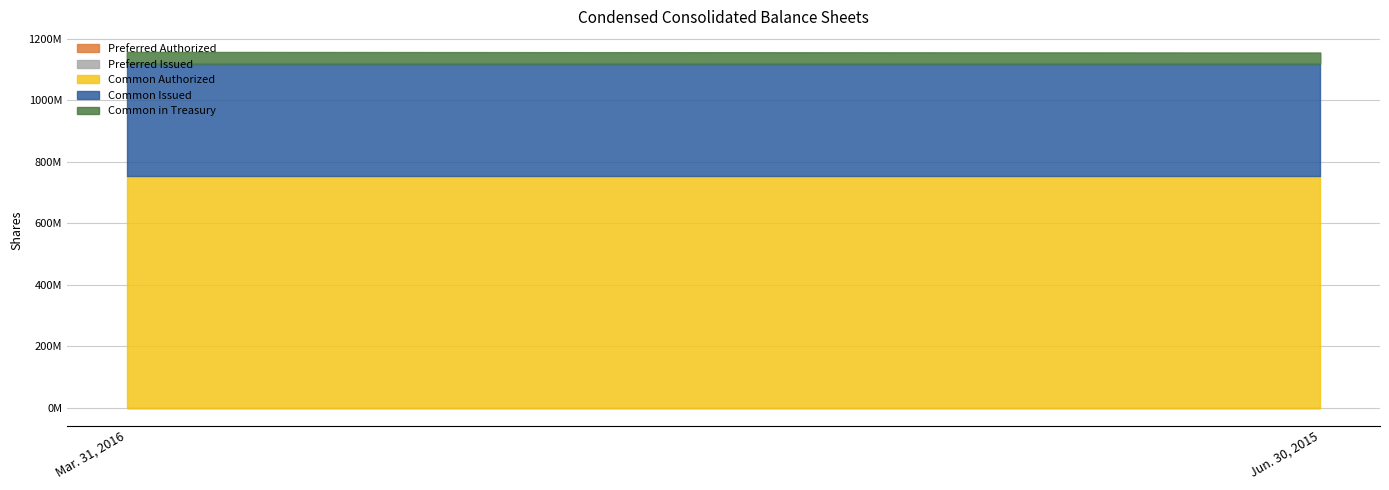

Does the chart have visible grid lines?

Yes